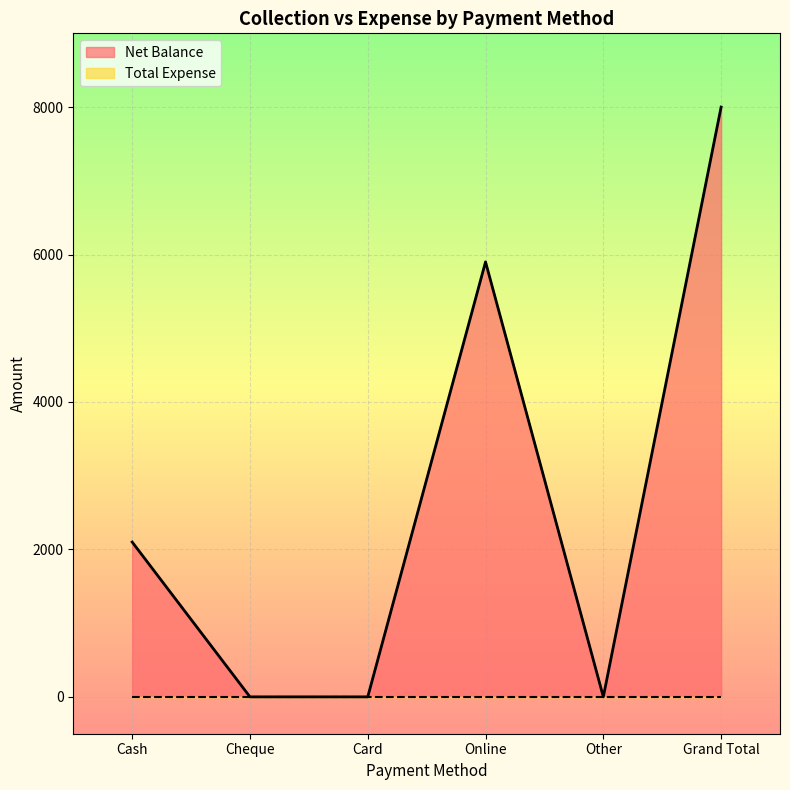

Reading left to right, what are all the values shown in this chart?

Cash=2100	Cheque=0	Card=0	Online=5900	Other=0	Grand Total=8000